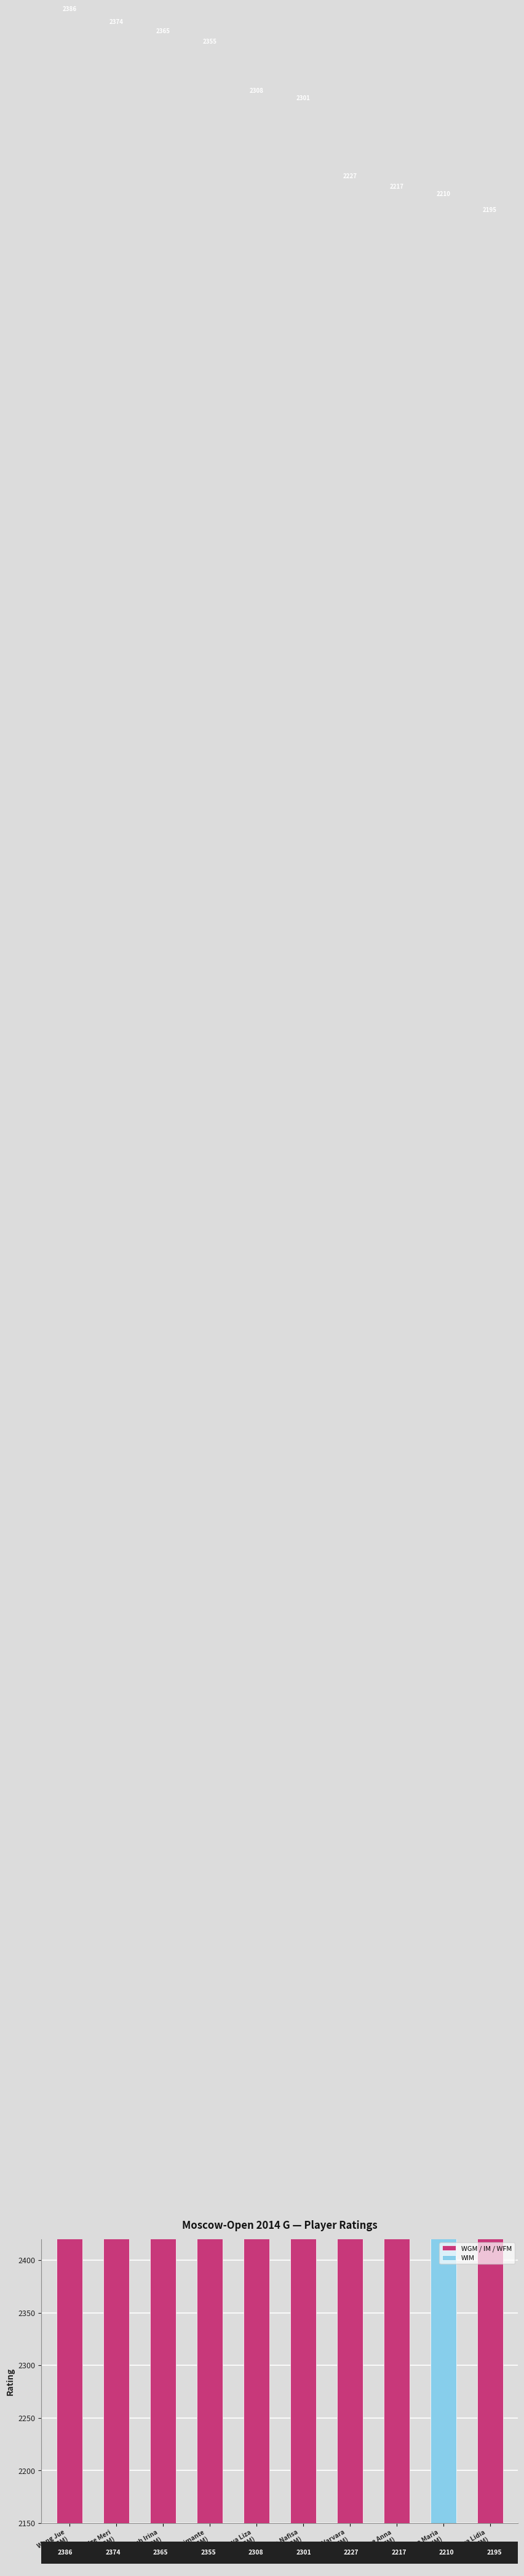

At which category is the sum across all series the highest?

Wang Jue
(WGM)